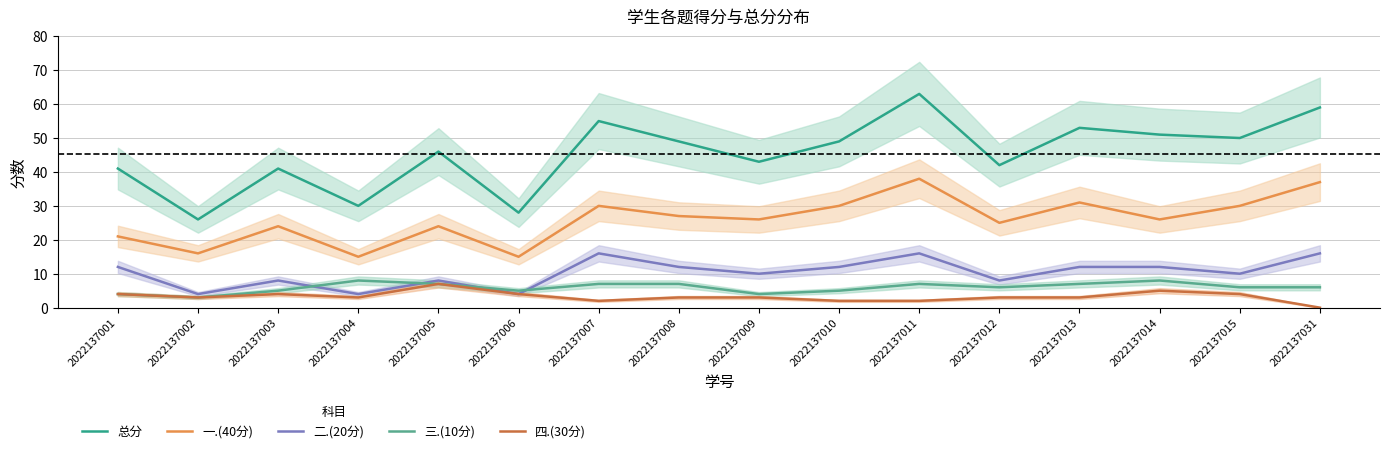

What value does the 二.(20分) series have at 2022137010, to the nearest 5?

10